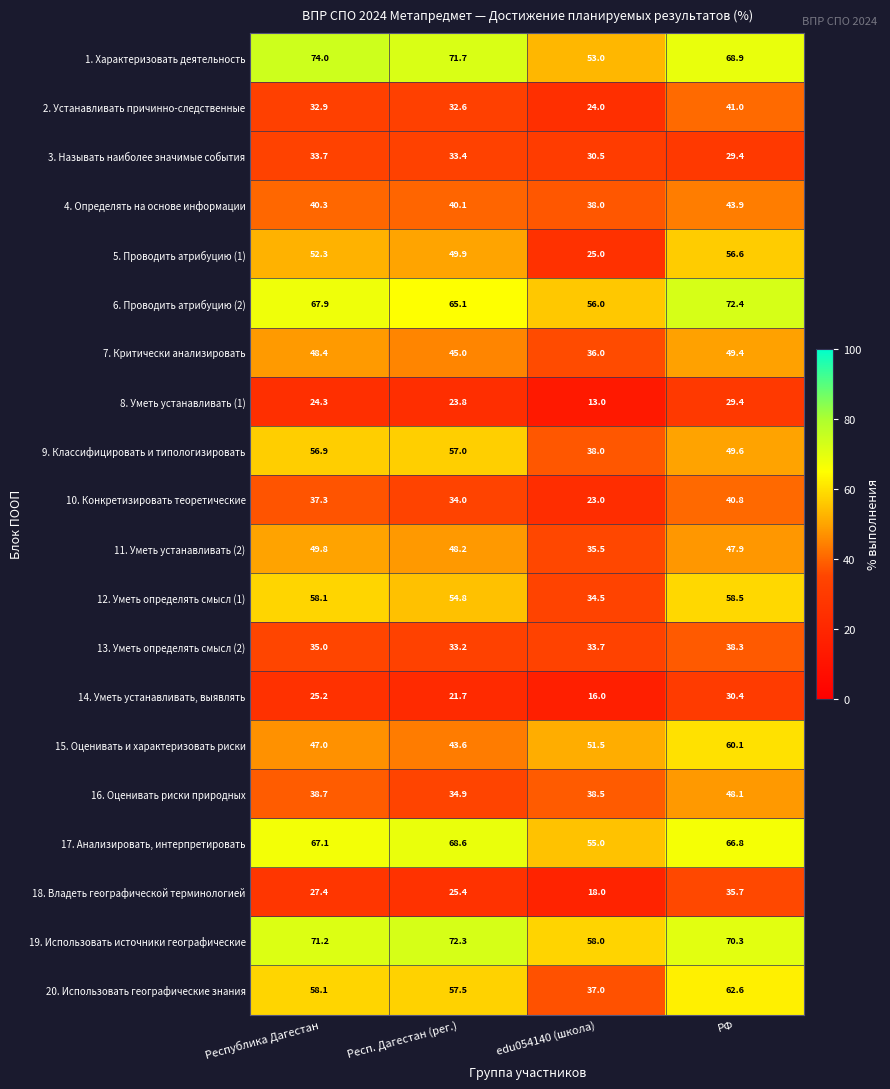

What is the sum of the 7. Критически анализировать values at РФ and Респ. Дагестан (рег.)?

94.4